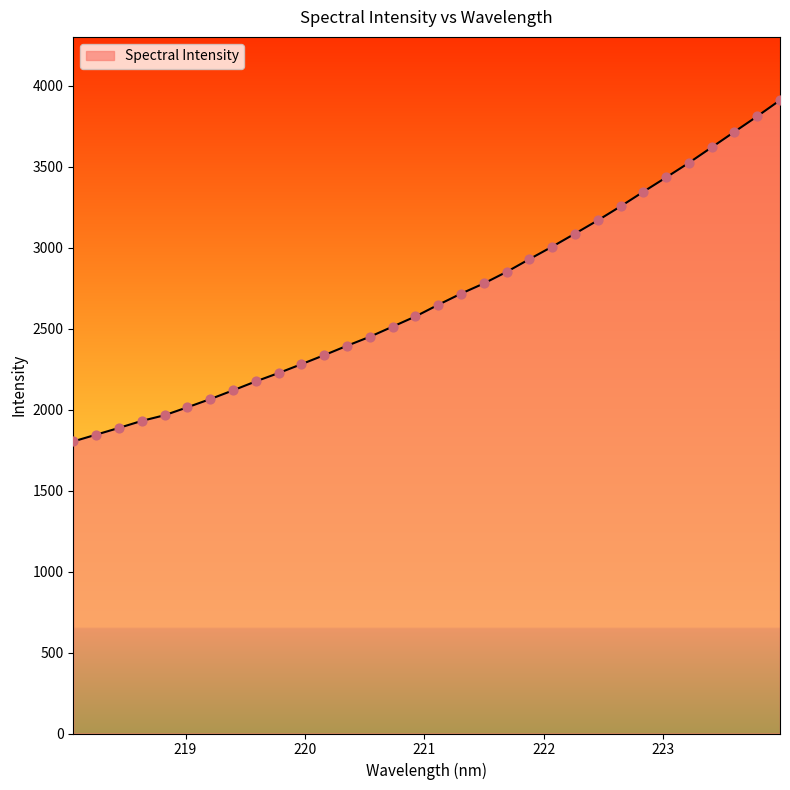

What is the difference between the maximum and minimum values?

2106.3